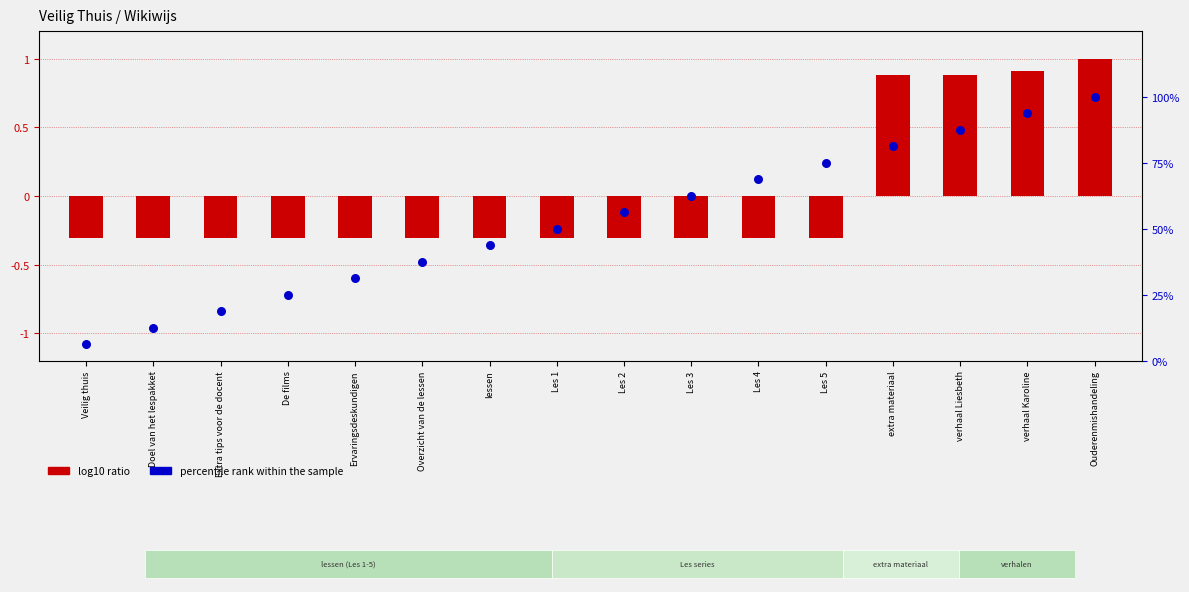

What is the ratio of the value at Les 2 to the value at extra materiaal?

0.7